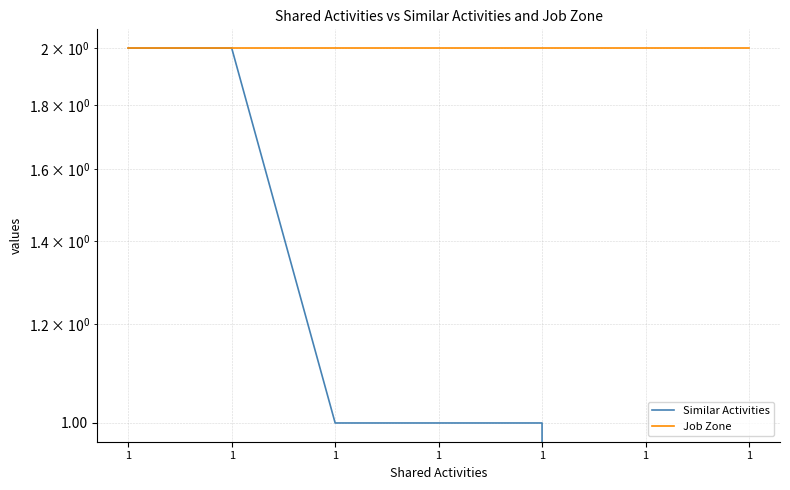

Which category has the highest value across all series?

1